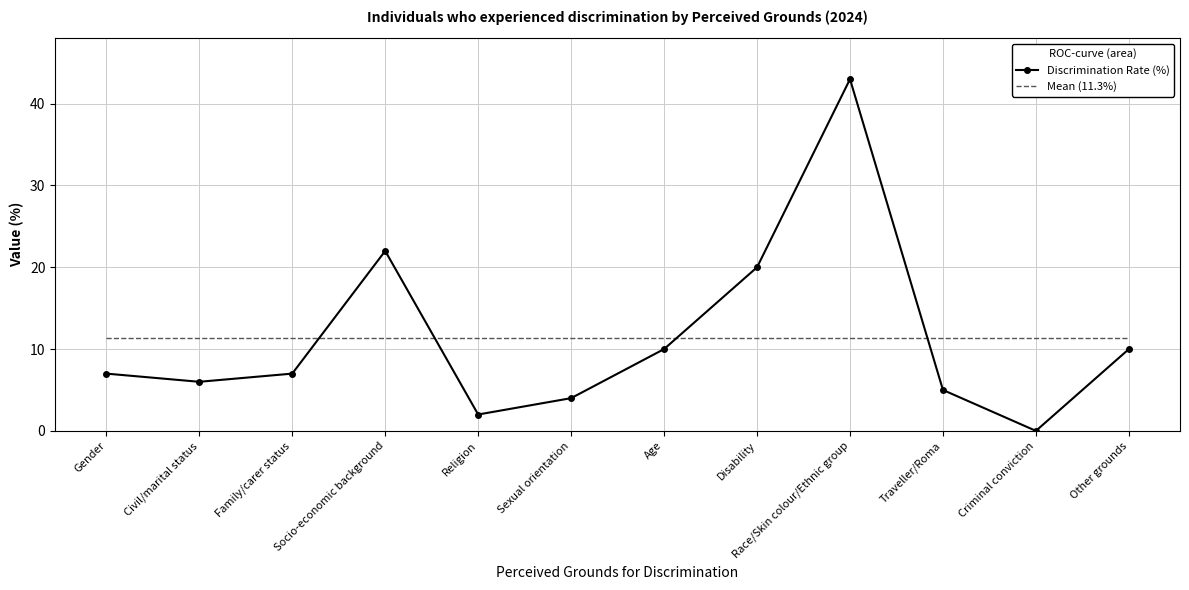

What is the spread (max minus min) of values at Age?

1.3